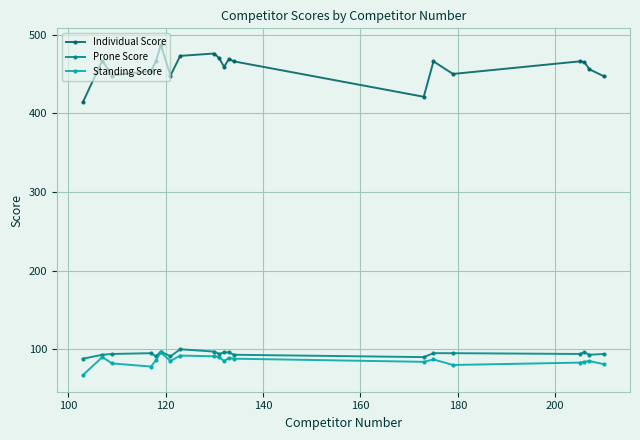

Which series has the widest spread of values?

Individual Score